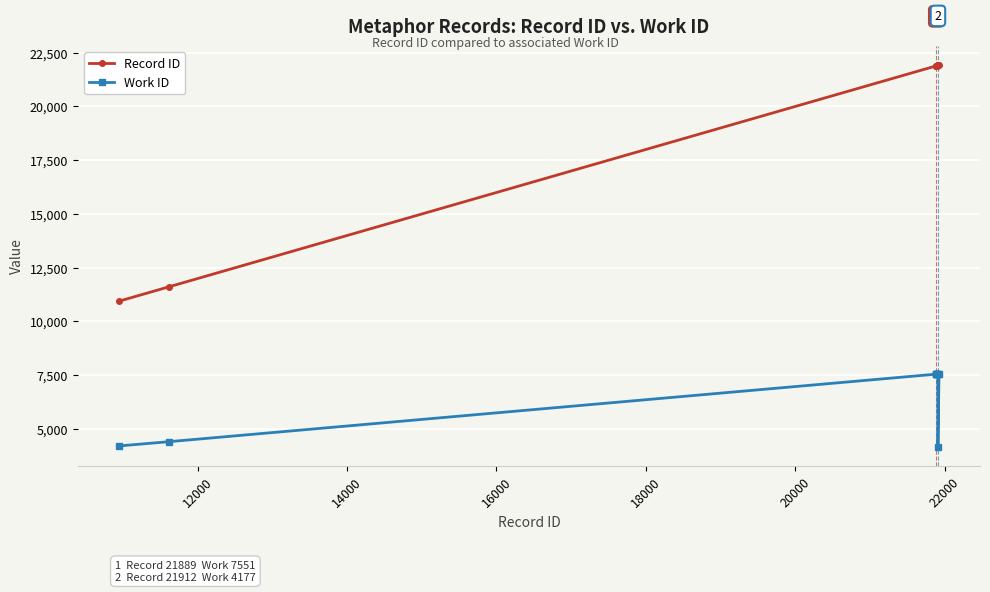

At how many categories does at least one series exceed 5249?

10